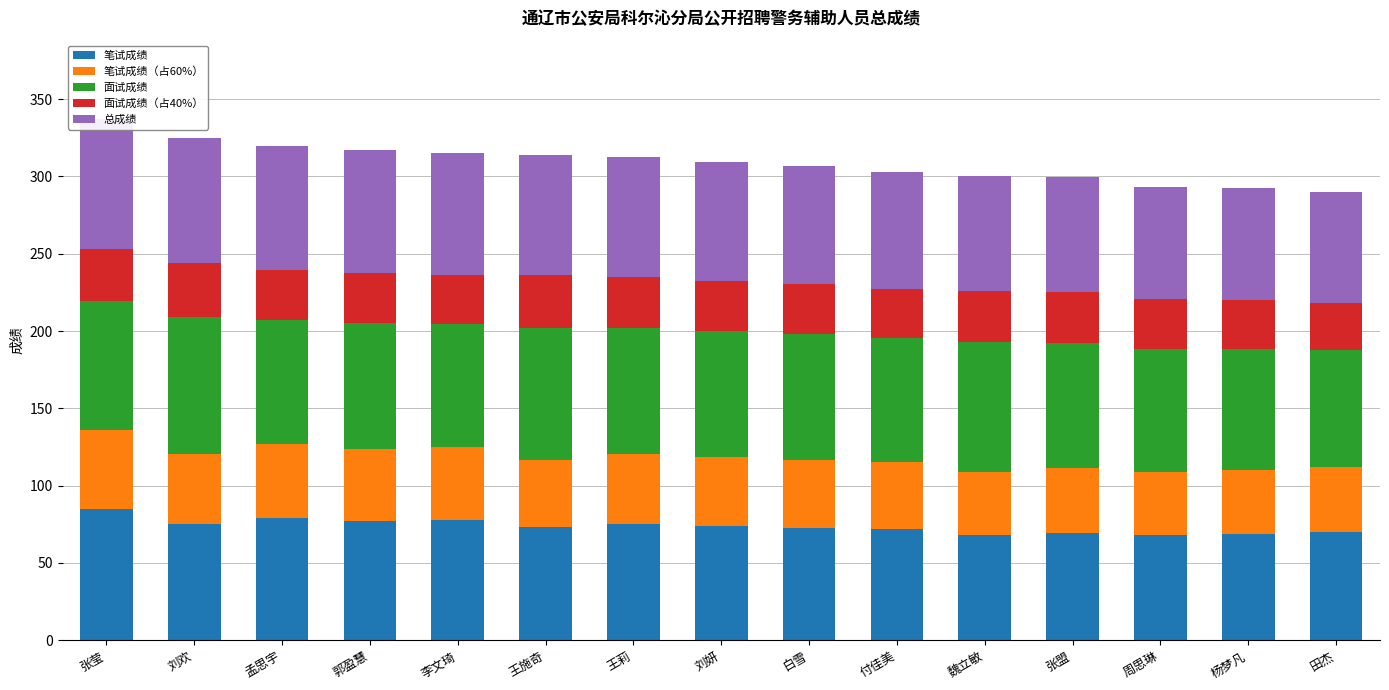

What is the total value across all series at 魏立敏?

300.6